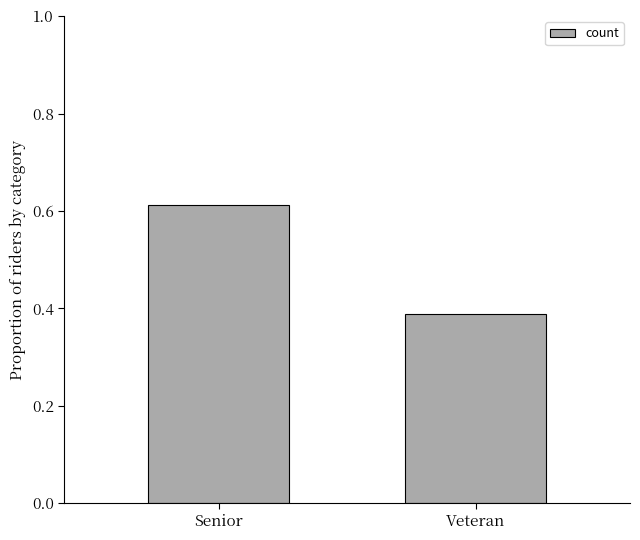

List the labels in order of value, largest first.

Senior, Veteran